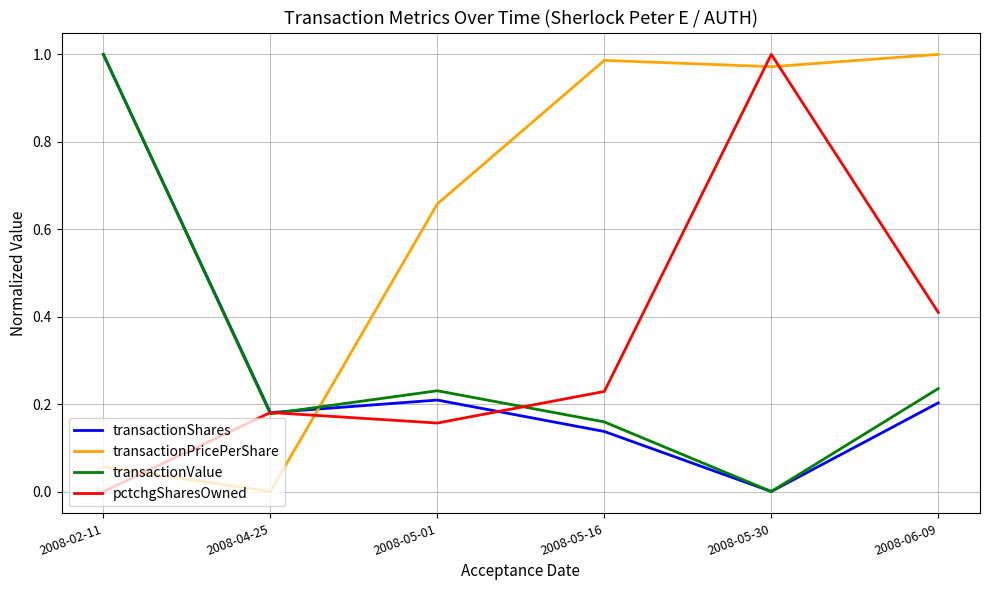

What is the average value of the transactionValue series?

0.3